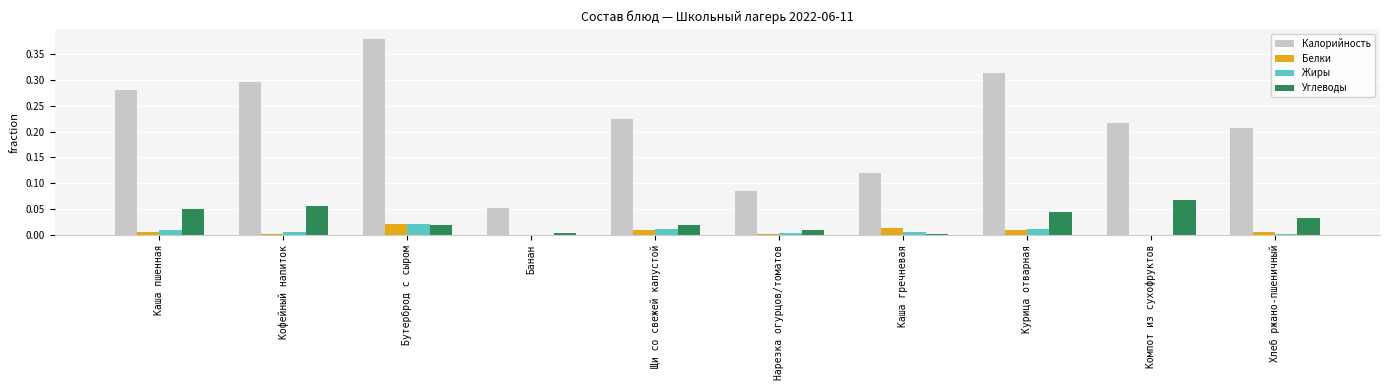

The Жиры series shows 0.0 at Хлеб ржано-пшеничный. True or false?

True